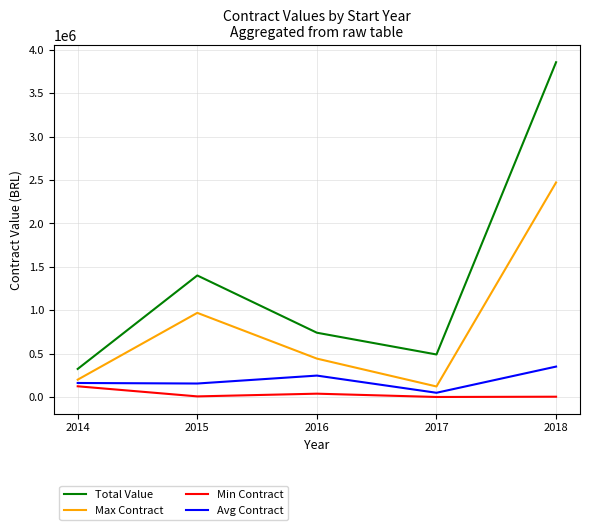

At which category is the sum across all series the highest?

2018